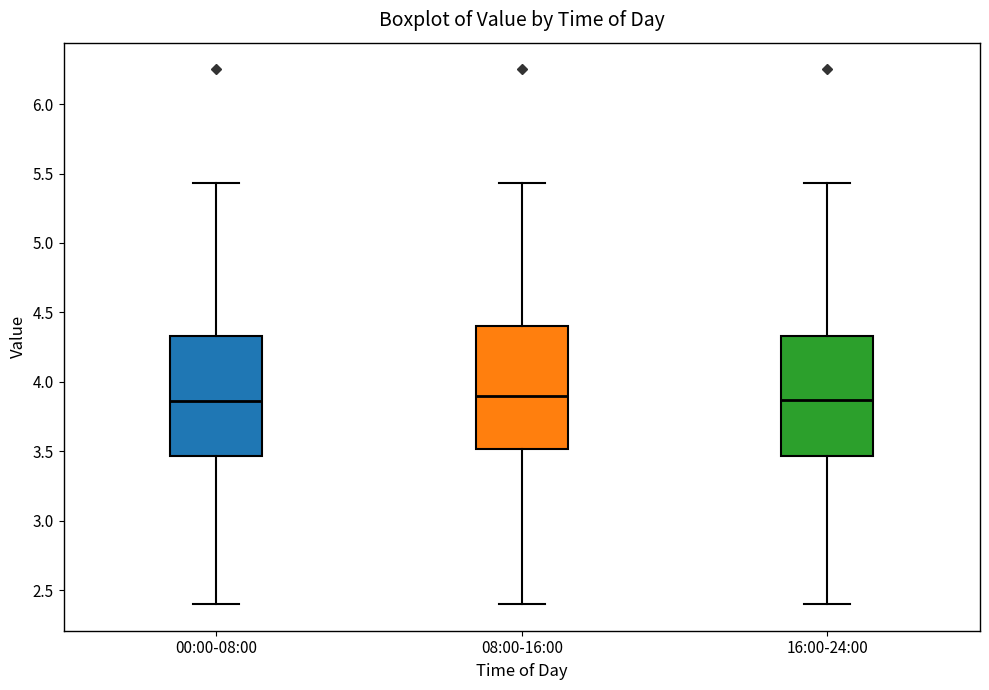

Reading left to right, transcribe this box plot: for each box, give where its median line is, the range the box spans, and where its two whiskers end, as read against the y-axis. The values are not printed on the chart, so give them approximately, as read against the axis.

00:00-08:00: median 3.85, box 3.45 to 4.35, whiskers 2.40 to 5.45
08:00-16:00: median 3.90, box 3.50 to 4.40, whiskers 2.40 to 5.45
16:00-24:00: median 3.85, box 3.45 to 4.35, whiskers 2.40 to 5.45